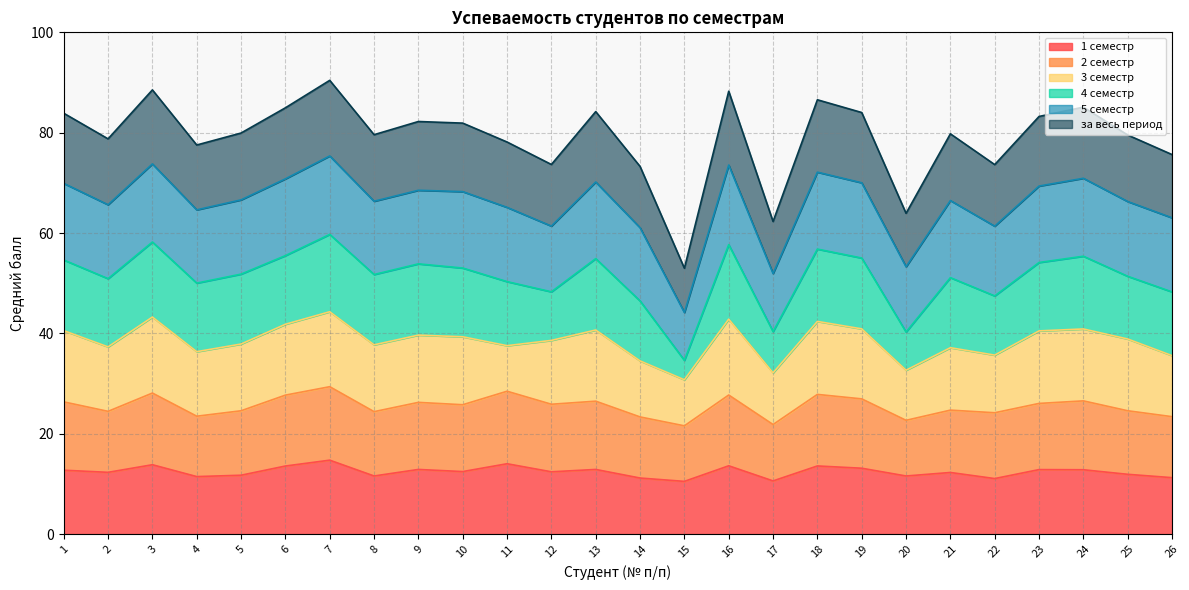

How many times do 1 семестр and 4 семестр cross each other?

8